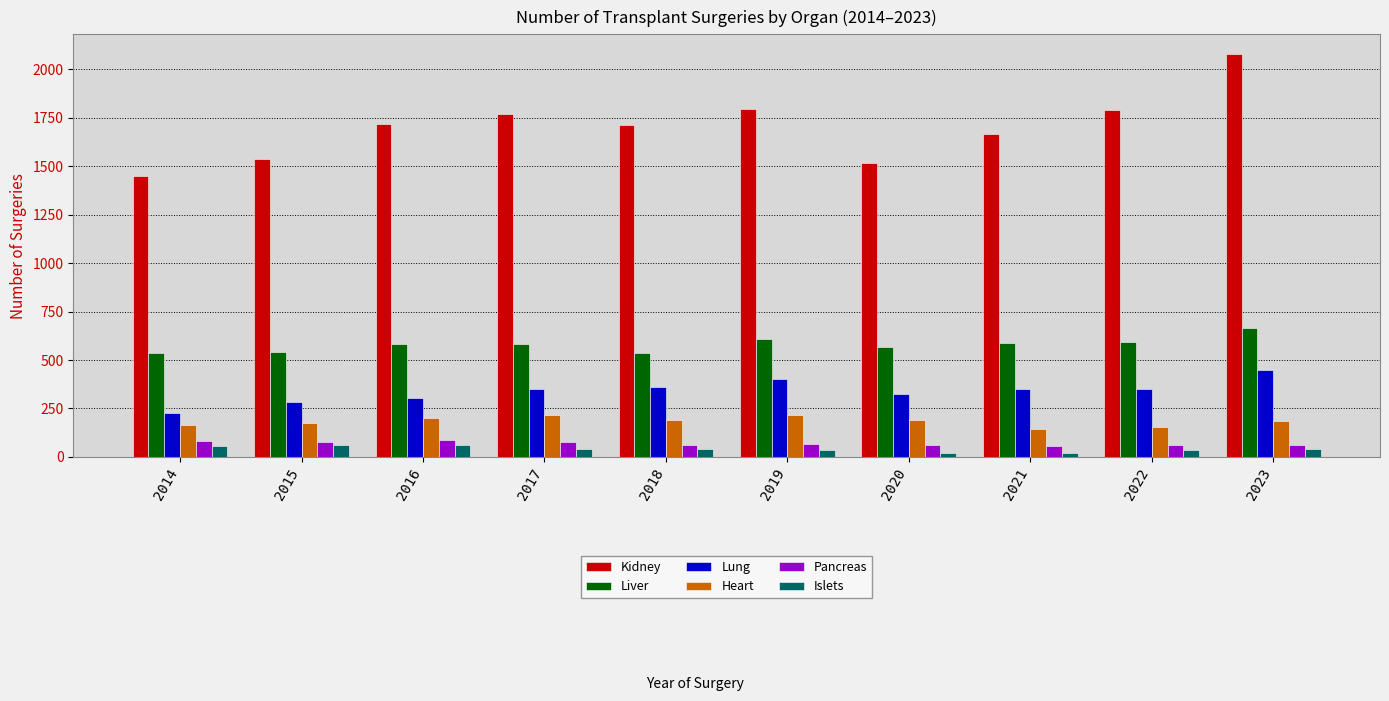

Count the number of data series in this chart.

6